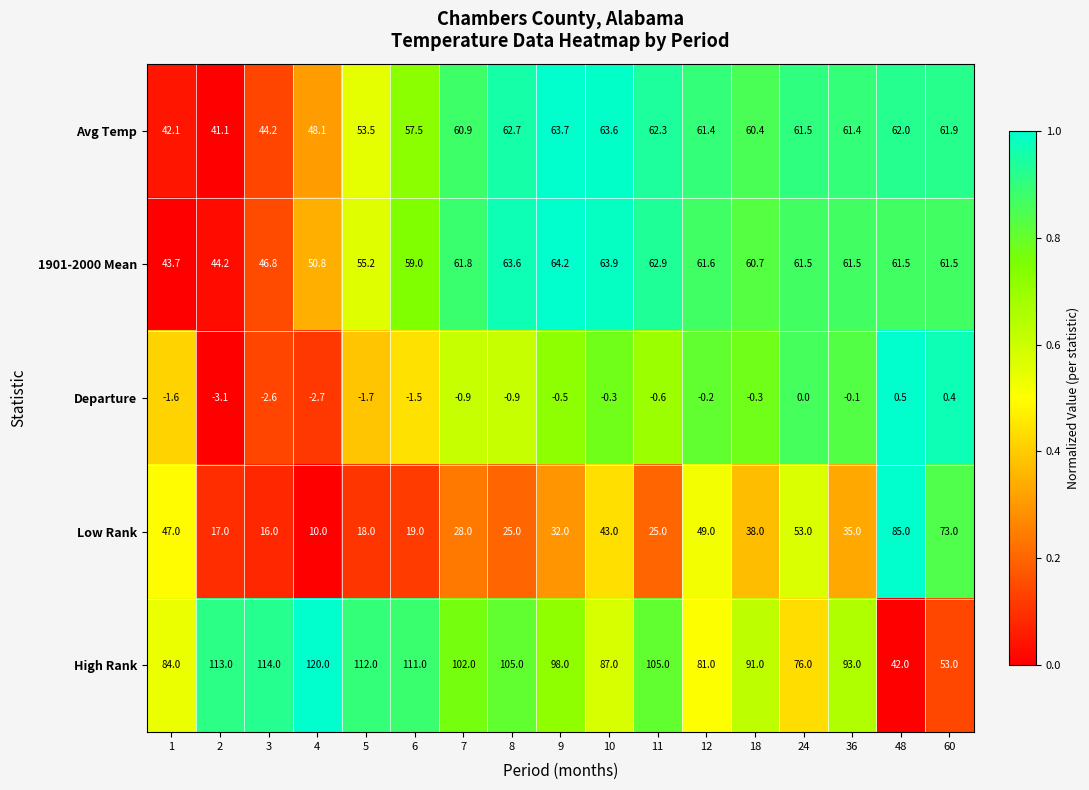

At which label is 1901-2000 Mean closest to 53?

4